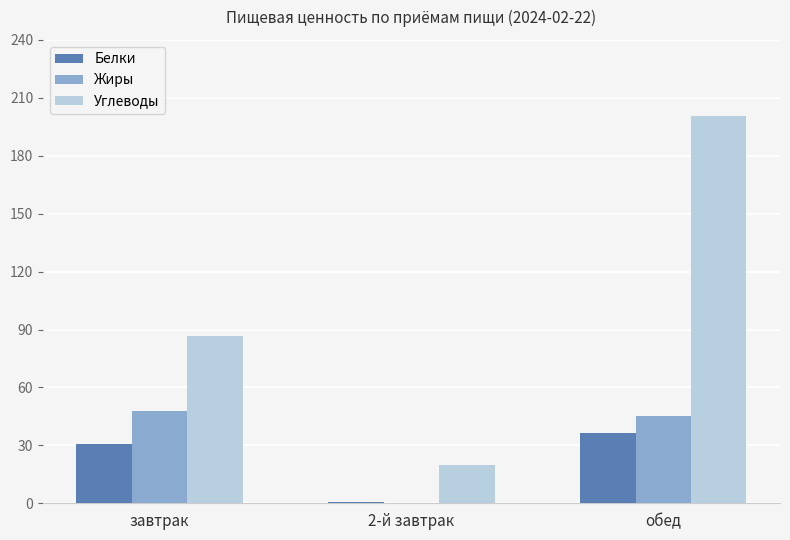

Does the chart contain stacked bars?

No